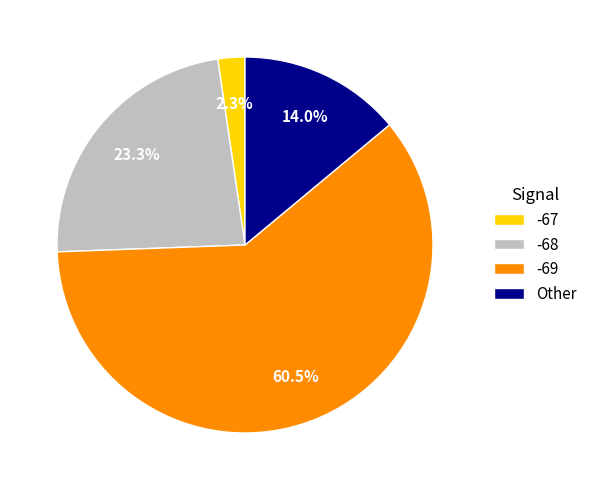

Approximately how many times larger is the value at -69 compared to -68?

2.6